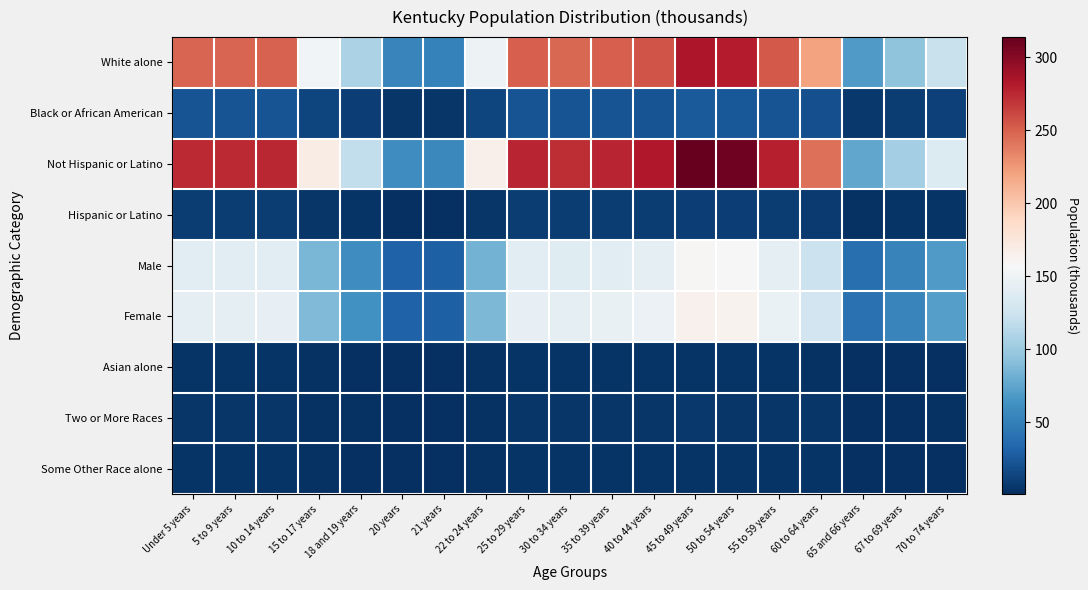

At how many categories does at least one series exceed 58?

18